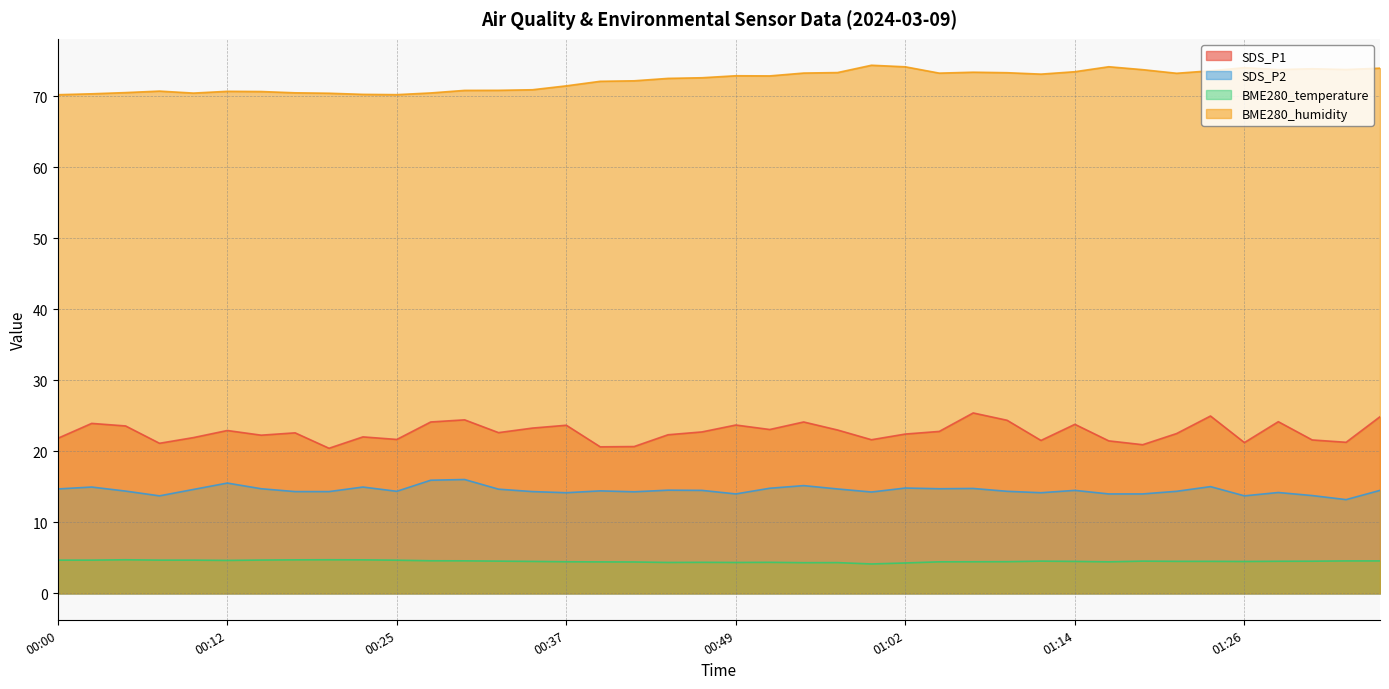

At which category is the sum across all series the highest?

01:23